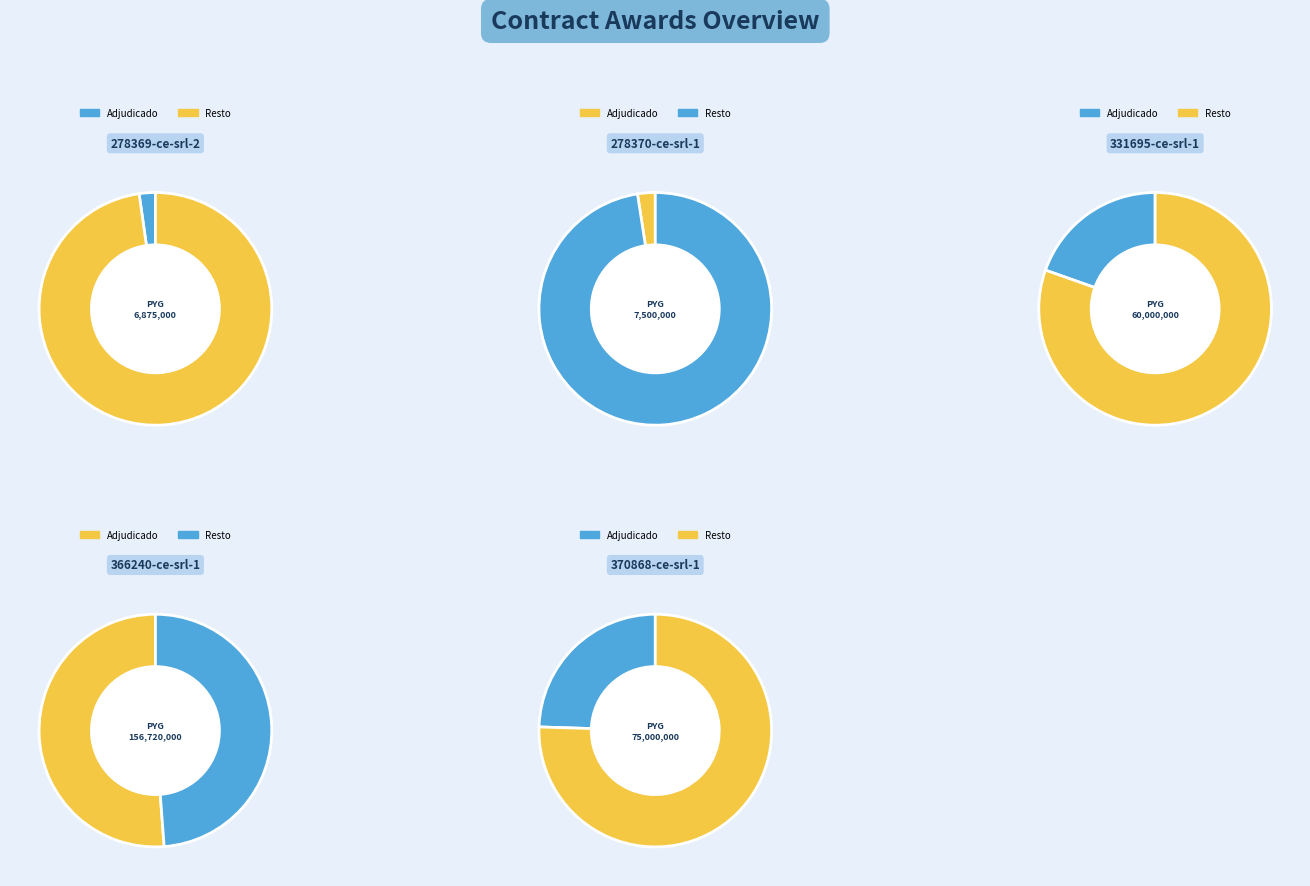

What percentage is NOT represented by 278370-ce-srl-1?

97.5%